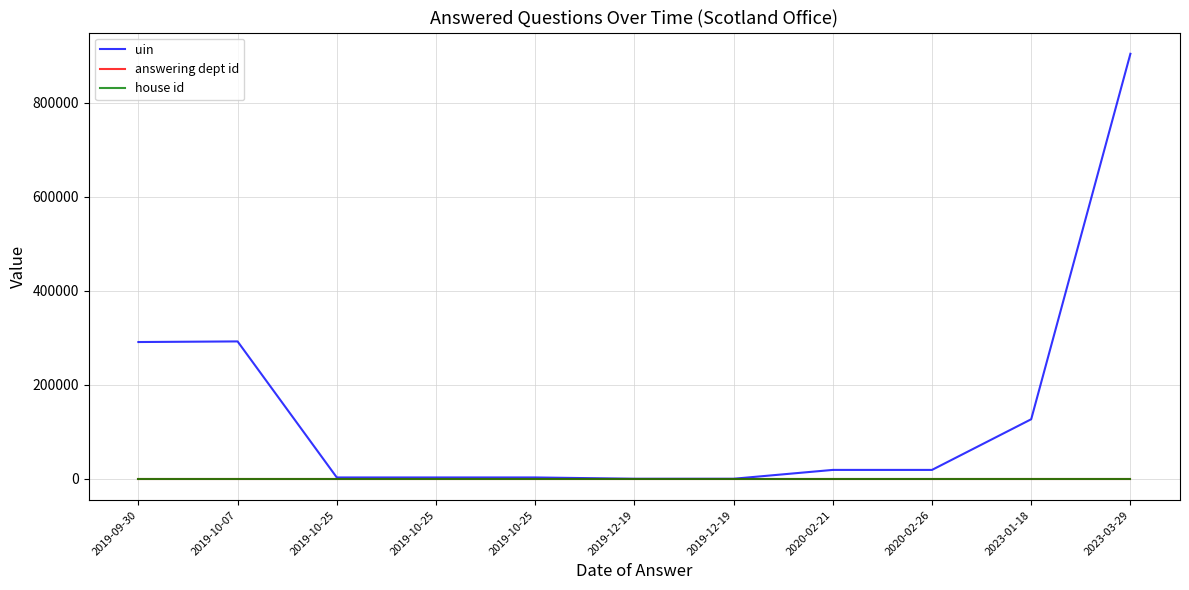

Which series has the largest total across all categories?

uin